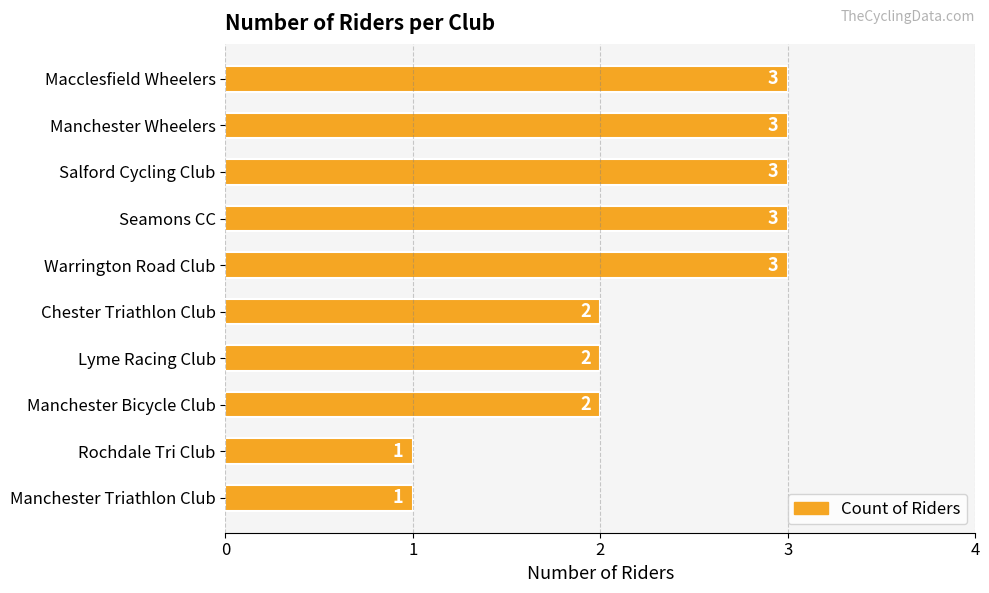

Reading top to bottom, what are all the values shown in this chart?

Macclesfield Wheelers=3	Manchester Wheelers=3	Salford Cycling Club=3	Seamons CC=3	Warrington Road Club=3	Chester Triathlon Club=2	Lyme Racing Club=2	Manchester Bicycle Club=2	Rochdale Tri Club=1	Manchester Triathlon Club=1